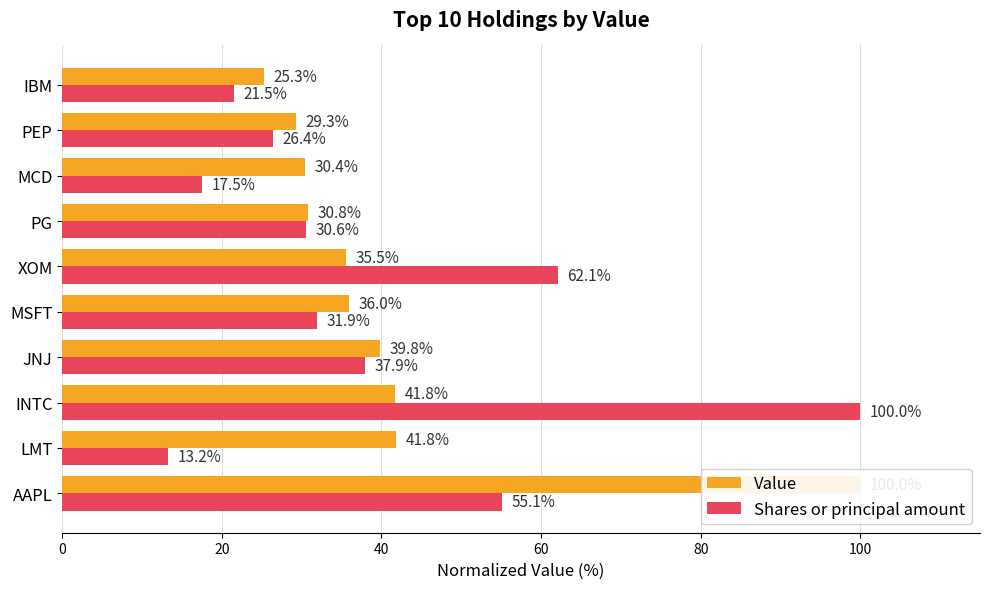

How many series are shown in this chart?

2